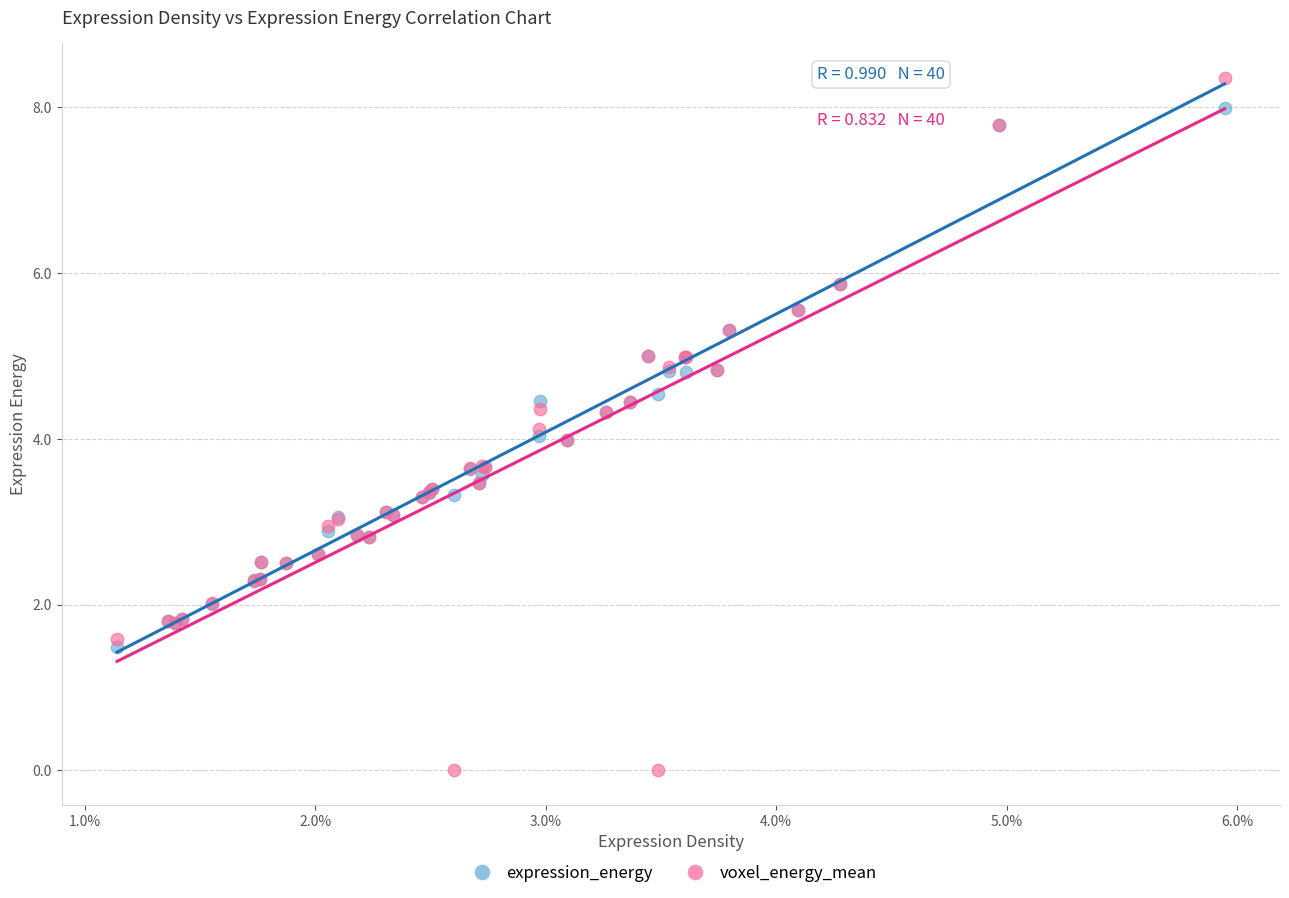

Which series has the largest Y range (max minus min)?

voxel_energy_mean